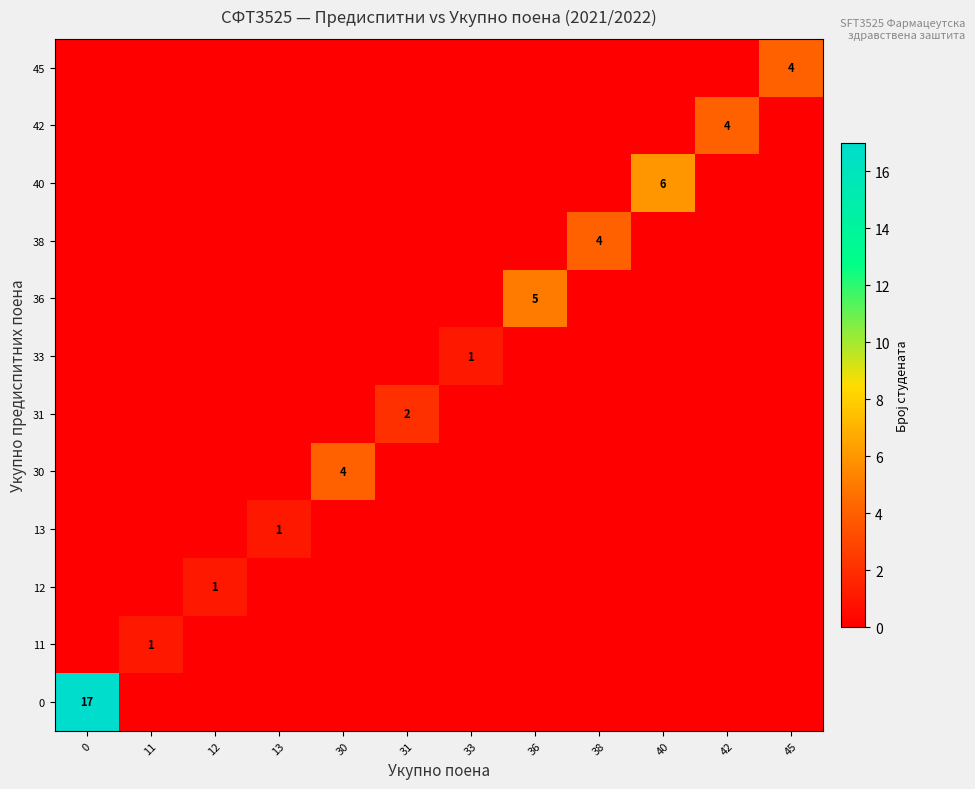

The value of 12 at 45 is 0. True or false?

True